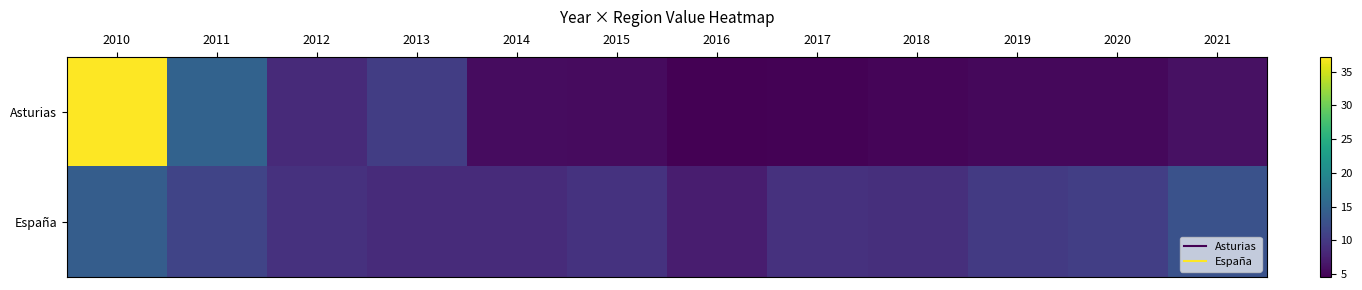

Which series has the widest spread of values?

Asturias